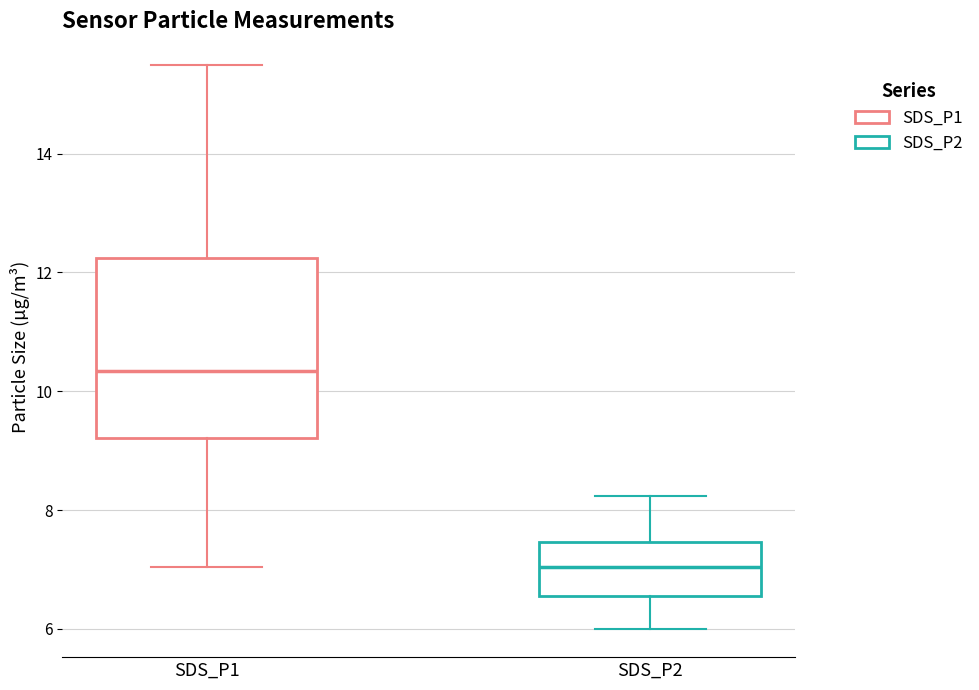

Reading left to right, read every box against the y-axis: the position of its median line, the range the box covers, and the ends of its whiskers. The values are not printed on the chart, so give them approximately, as read against the axis.

SDS_P1: median 10.4, box 9.2 to 12.2, whiskers 7.0 to 15.6
SDS_P2: median 7.0, box 6.6 to 7.4, whiskers 6.0 to 8.2